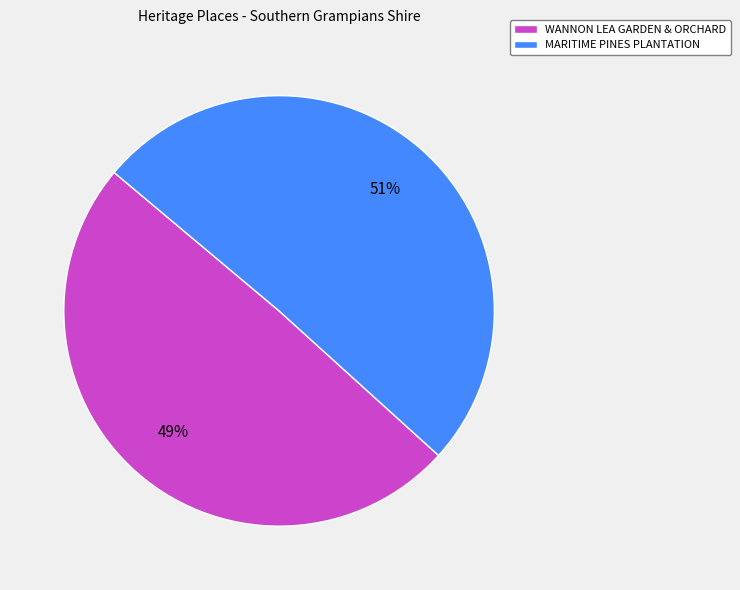

What is the ratio of the value at MARITIME PINES PLANTATION to the value at WANNON LEA GARDEN & ORCHARD?

1.0